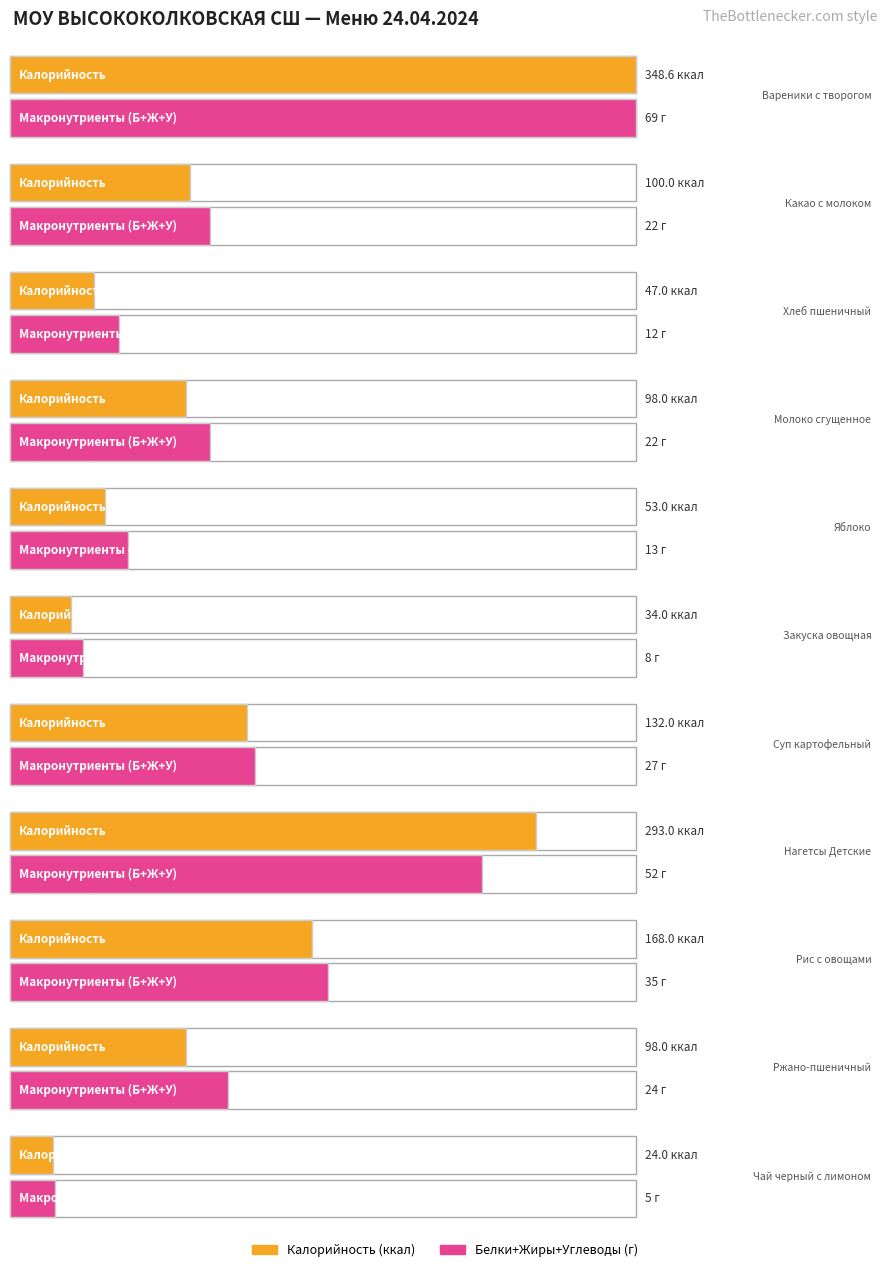

At which label does Жиры reach its peak?

Нагетсы Детские